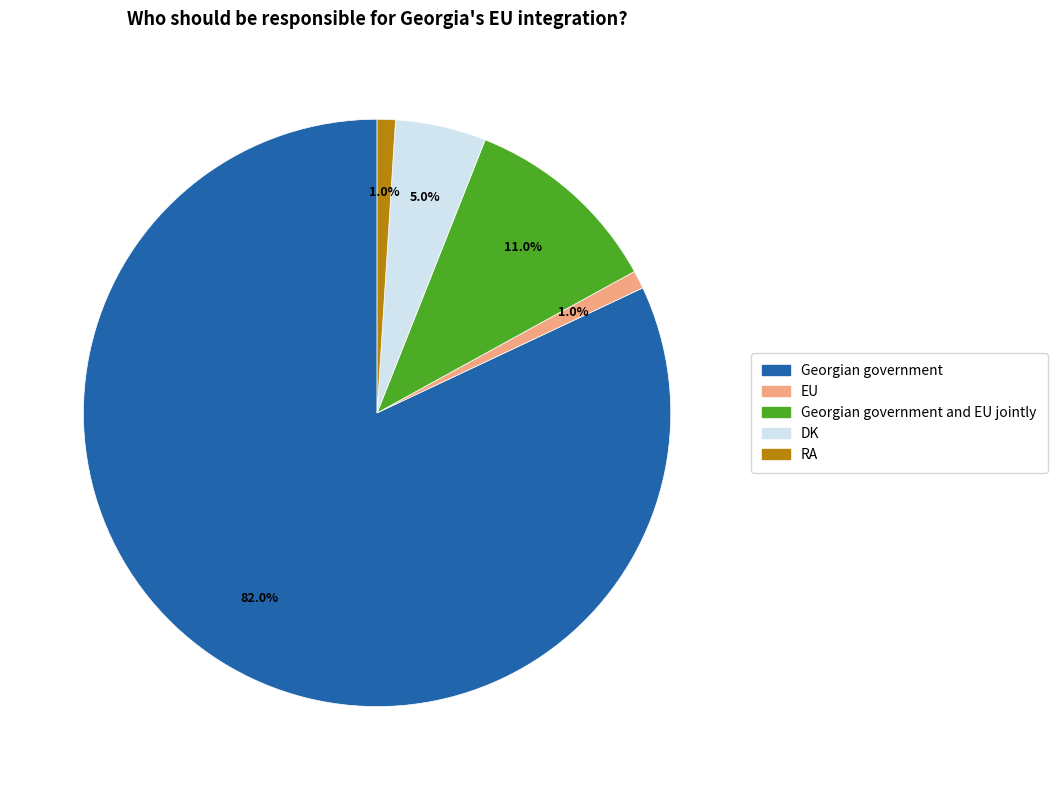

Does any single category account for the majority?

Yes